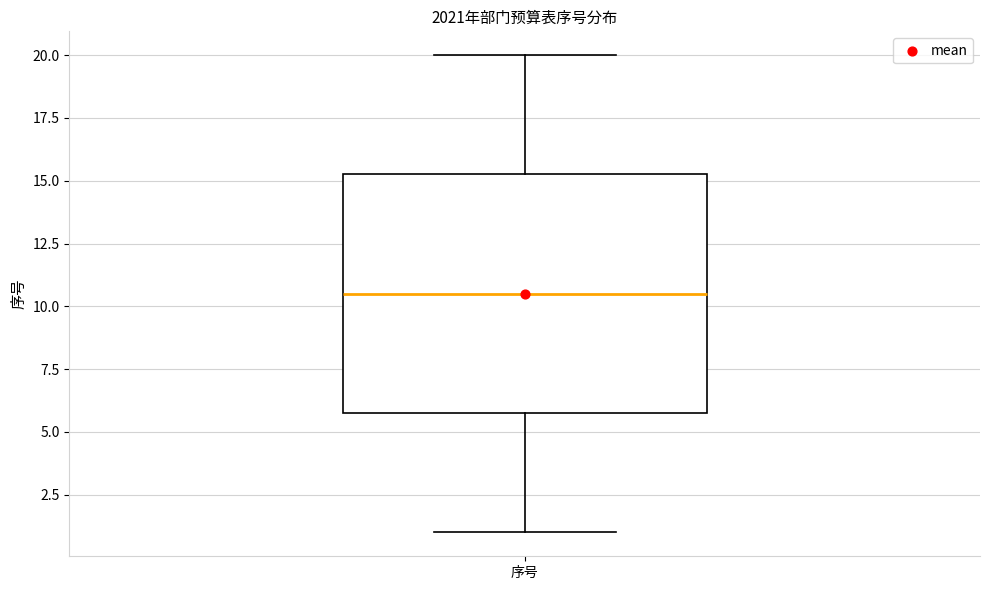

Transcribe this box plot: give where the median line is, the range the box spans, and where the two whiskers end, as read against the y-axis. The values are not printed on the chart, so give them approximately, as read against the axis.

median 10.5, box 6.0 to 15.5, whiskers 1.0 to 20.0